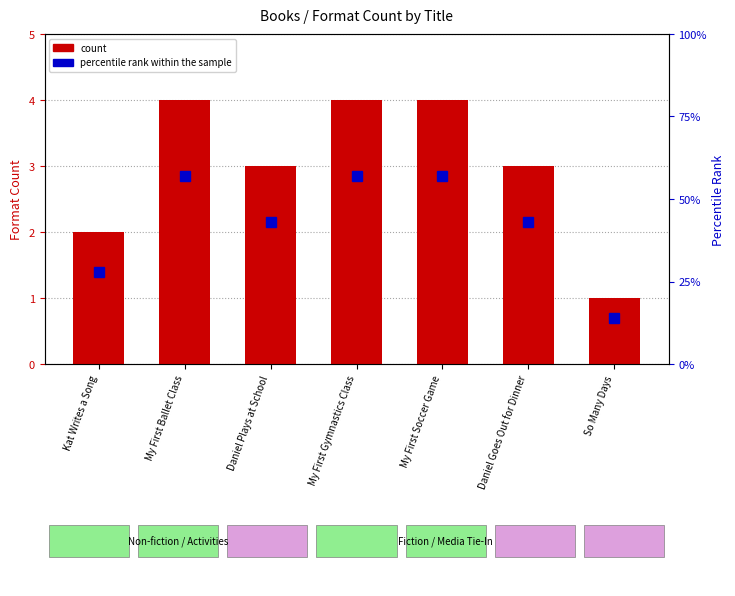

What is the greatest value displayed?

57